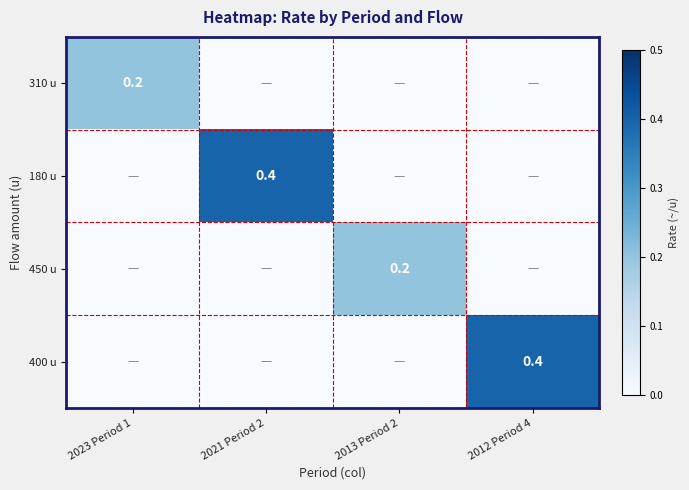

The value of 180 u at 2021 Period 2 is 0.1. True or false?

False